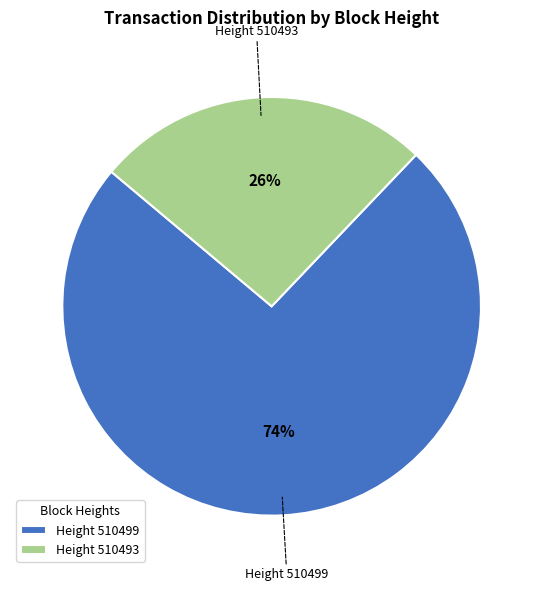

How many slices are in this pie chart?

2